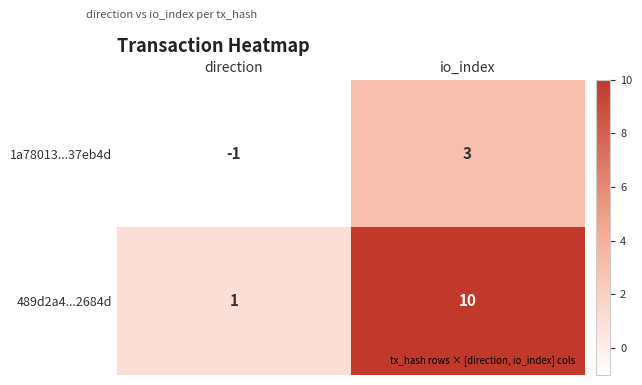

What is the sum of all 489d2a4...2684d values?

11